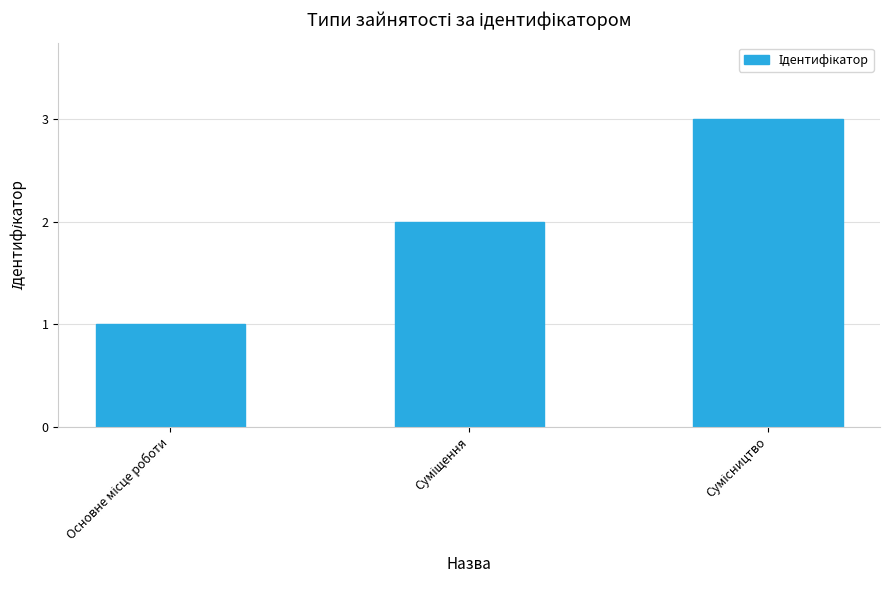

What is the sum of all values?

6